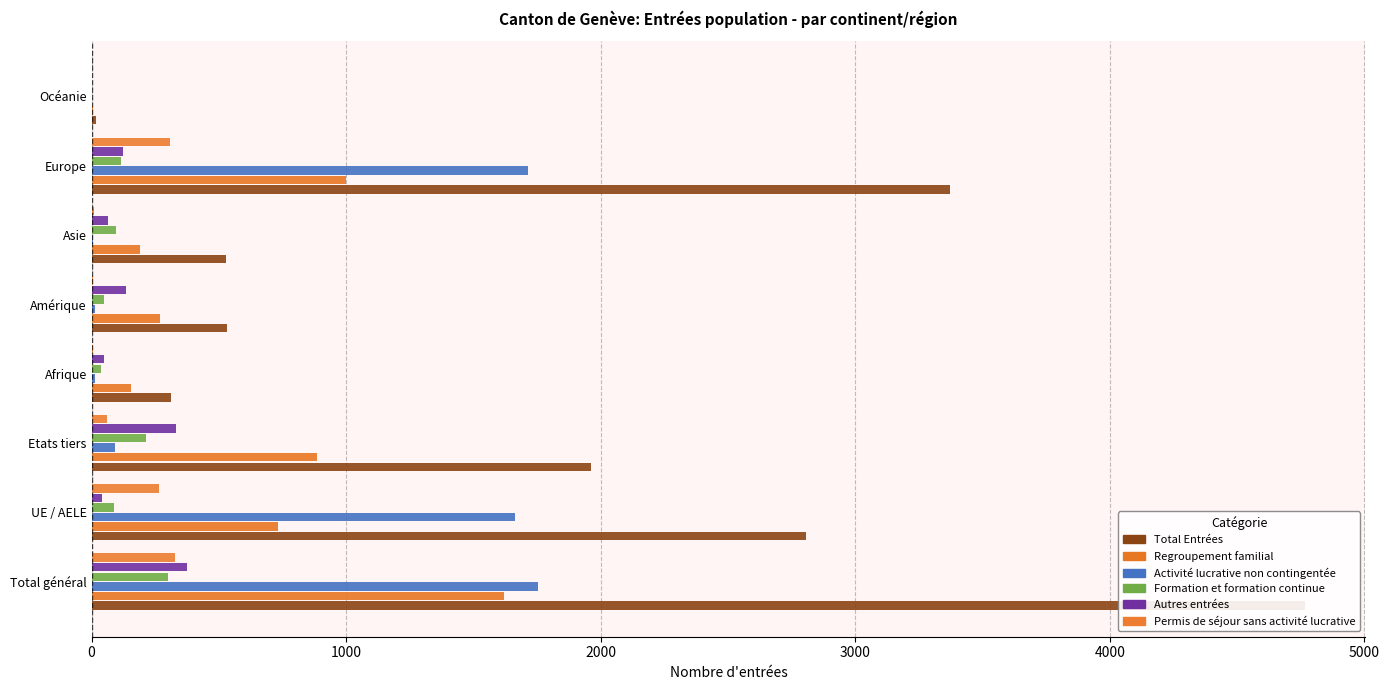

How many data points in Total Entrées are less than 1961?

4